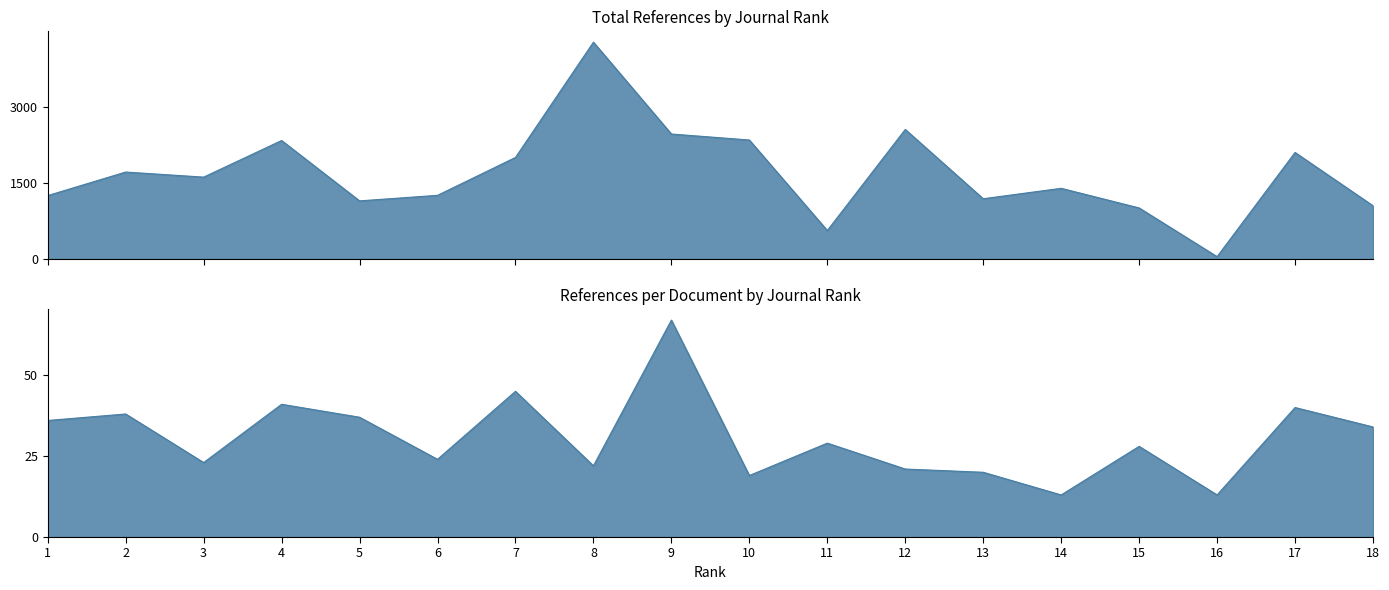

In Total Refs., how many points are higher than both neighbors (excluding endpoints)?

6